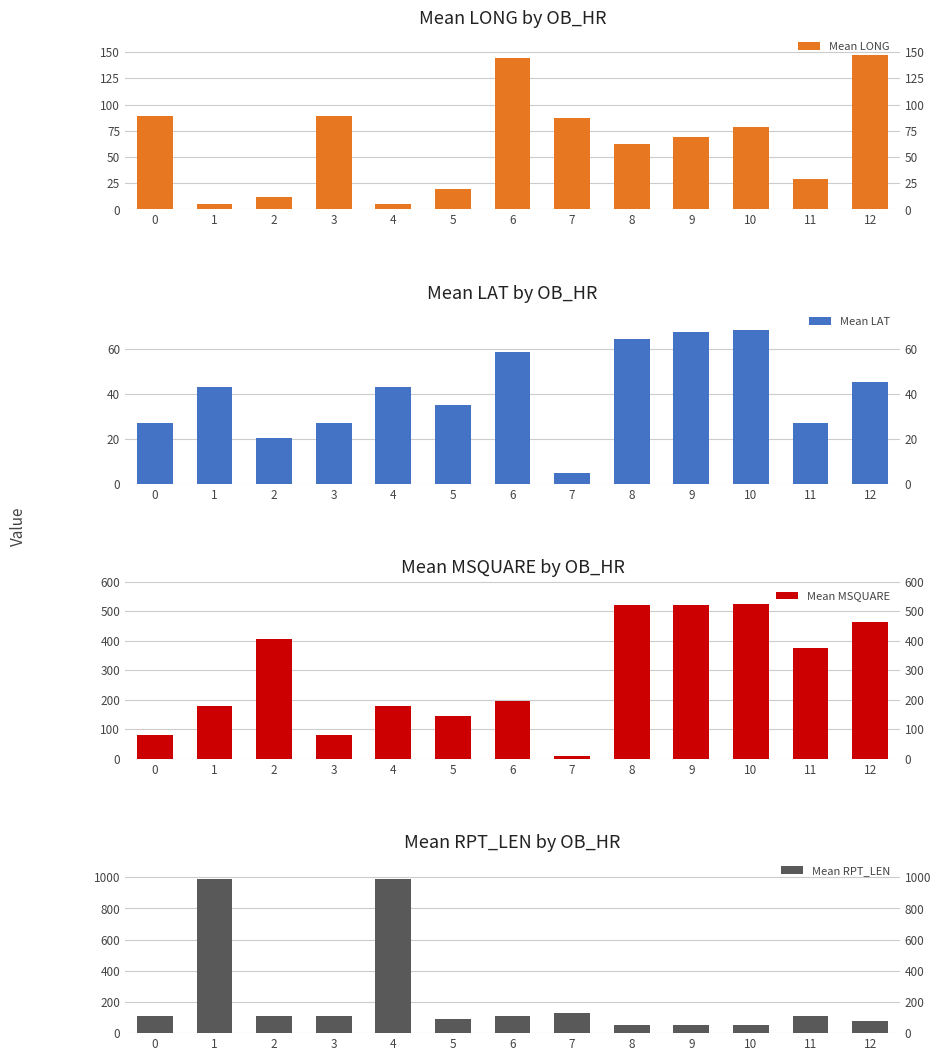

Where does the Mean MSQUARE series first go above 195?

2